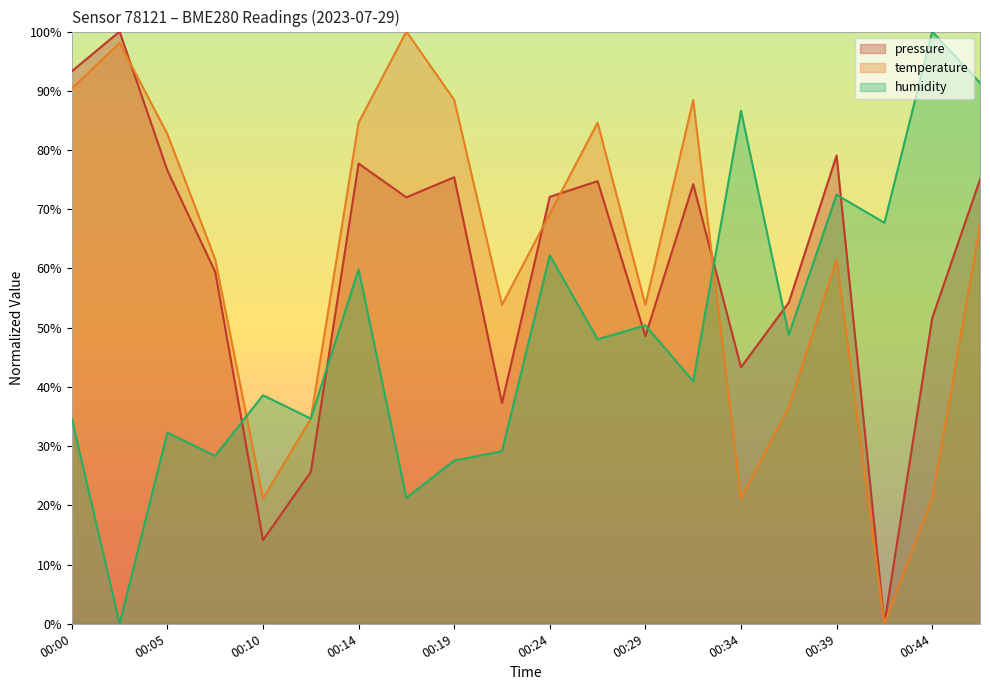

What is the value of the humidity point at the 9th from the left?

27.6